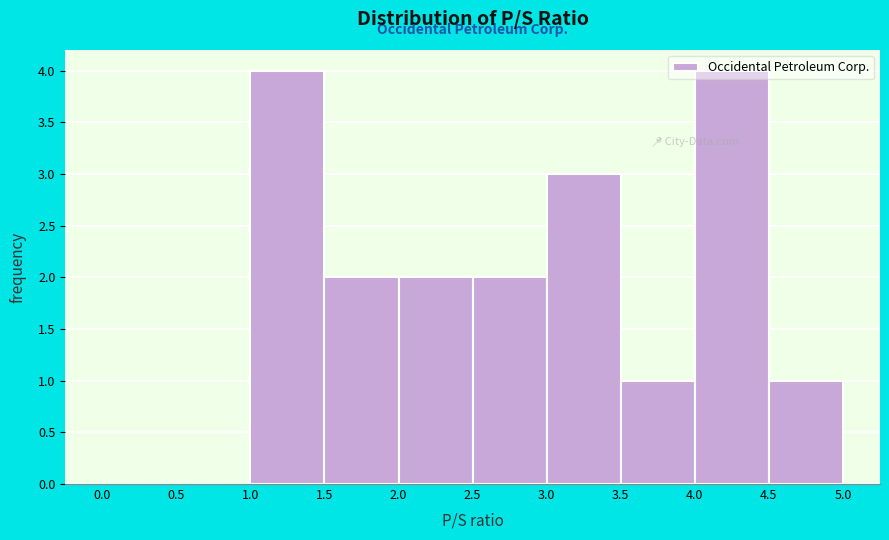

Reading left to right, transcribe this chart: for each bar, give the range it covers on the x-axis and its height. The values are not printed on the chart, so give them approximately, as read against the axis.

0.0 to 0.5: 0
0.5 to 1.0: 0
1.0 to 1.5: 4
1.5 to 2.0: 2
2.0 to 2.5: 2
2.5 to 3.0: 2
3.0 to 3.5: 3
3.5 to 4.0: 1
4.0 to 4.5: 4
4.5 to 5.0: 1